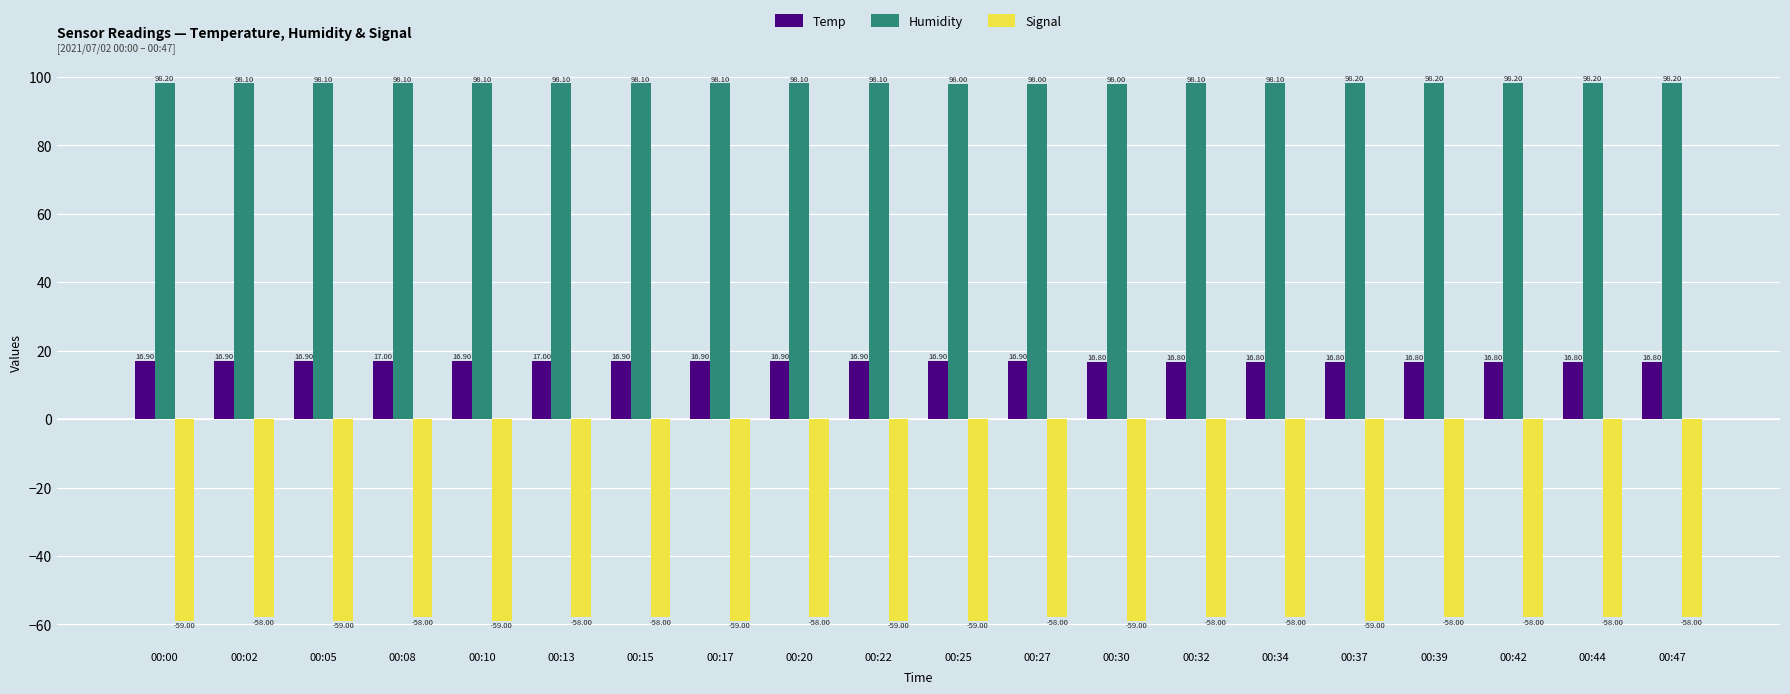

True or false: Temp has a value of 16.9 at 00:15.

True